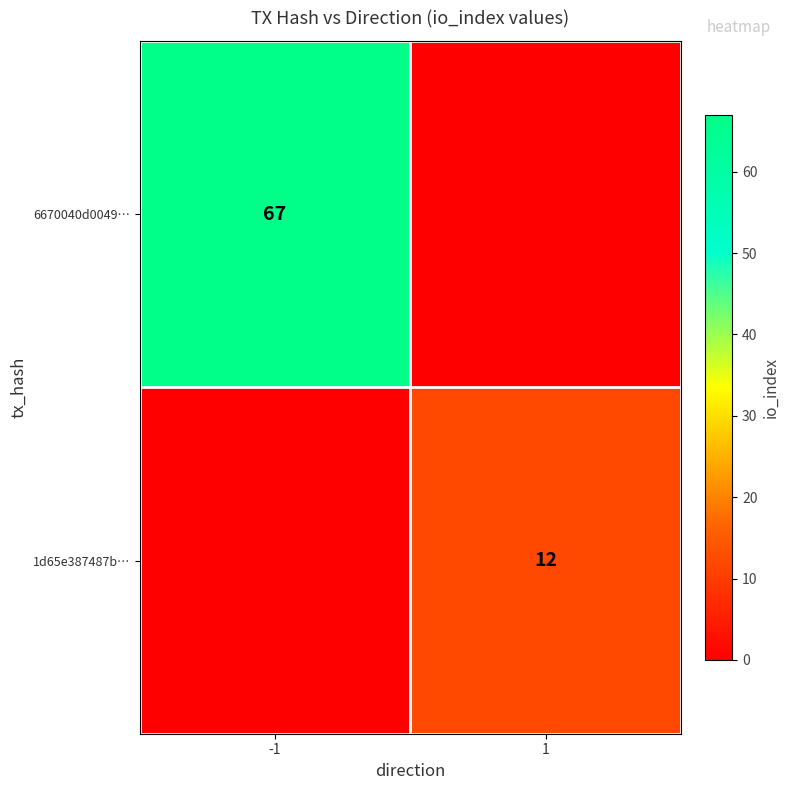

Is the value of 1d65e387487b… at 1 greater than the value of 6670040d0049… at -1?

No